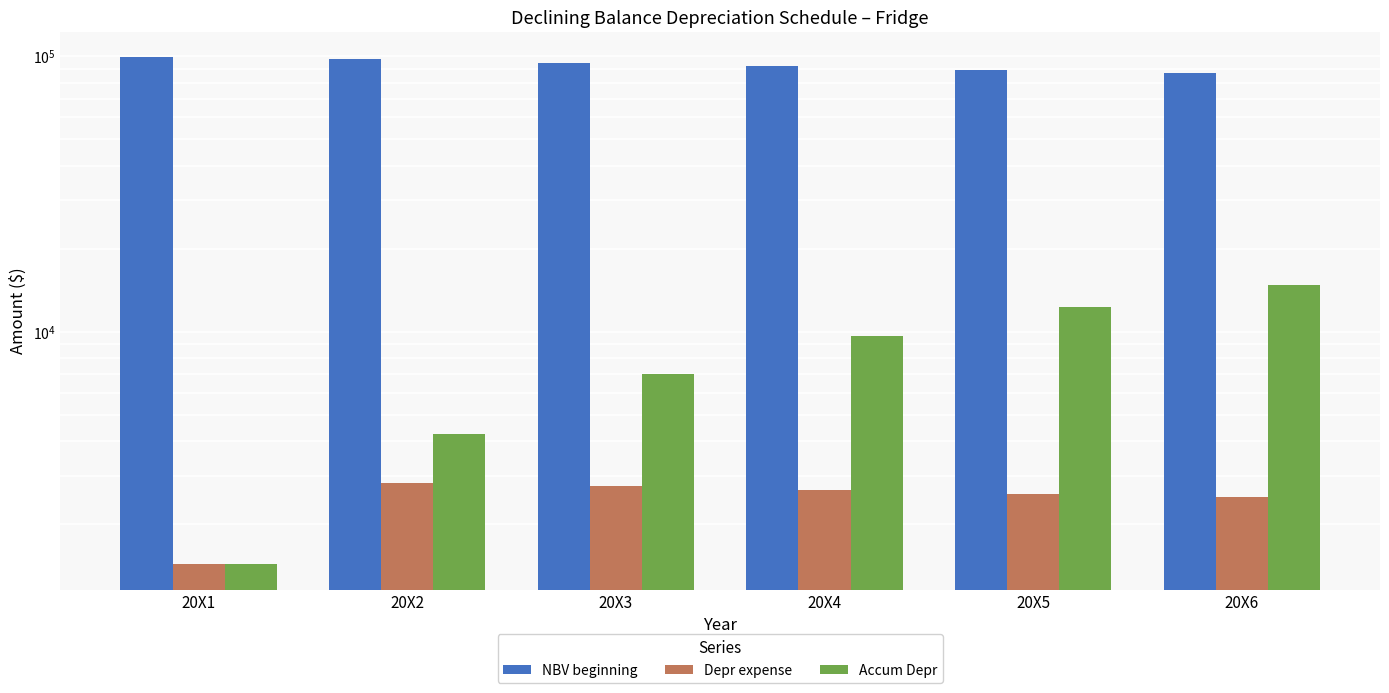

Reading right to left, extract all data points from this chart.

NBV beginning: 86599	89185	91849	94592	97417	98850
Depr expense: 2511	2586	2664	2743	2825	1433
Accum Depr: 14762	12251	9665	7001	4258	1433